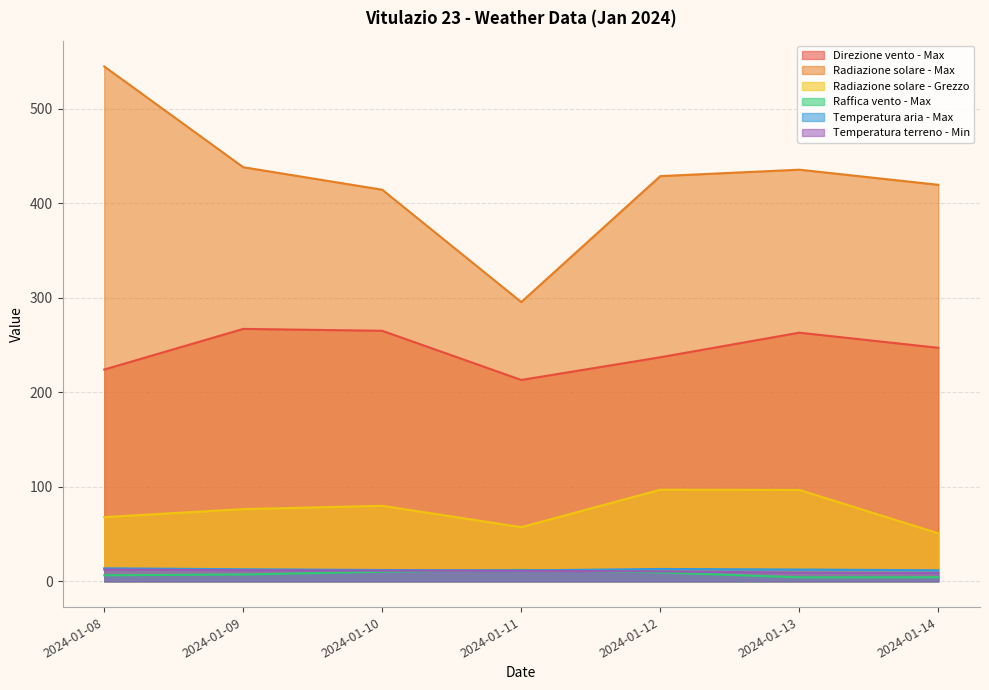

At which category does Radiazione solare - Grezzo reach its first local peak?

2024-01-10